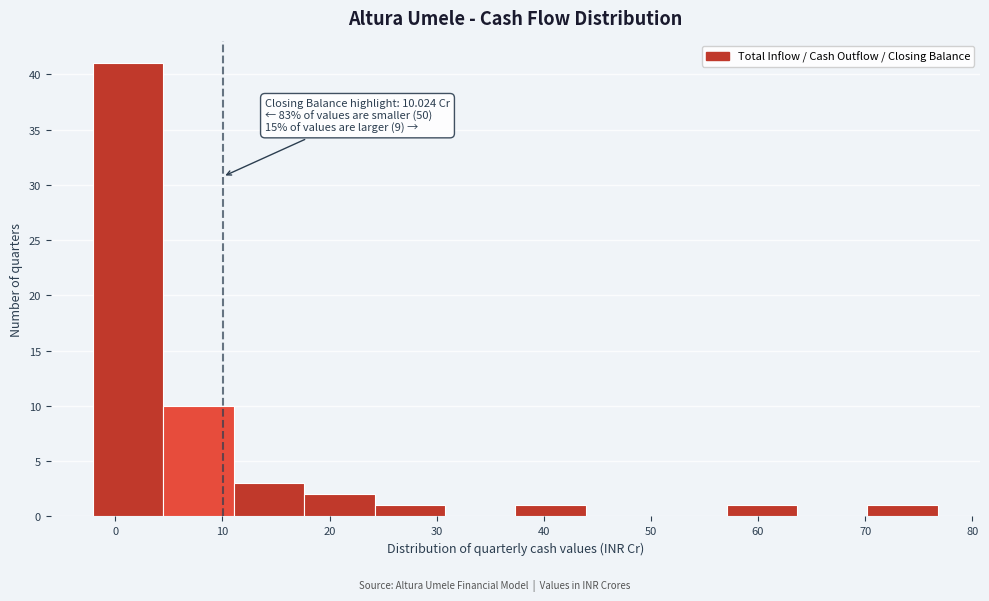

Which range on the x-axis has the tallest bar?

-2 to 4